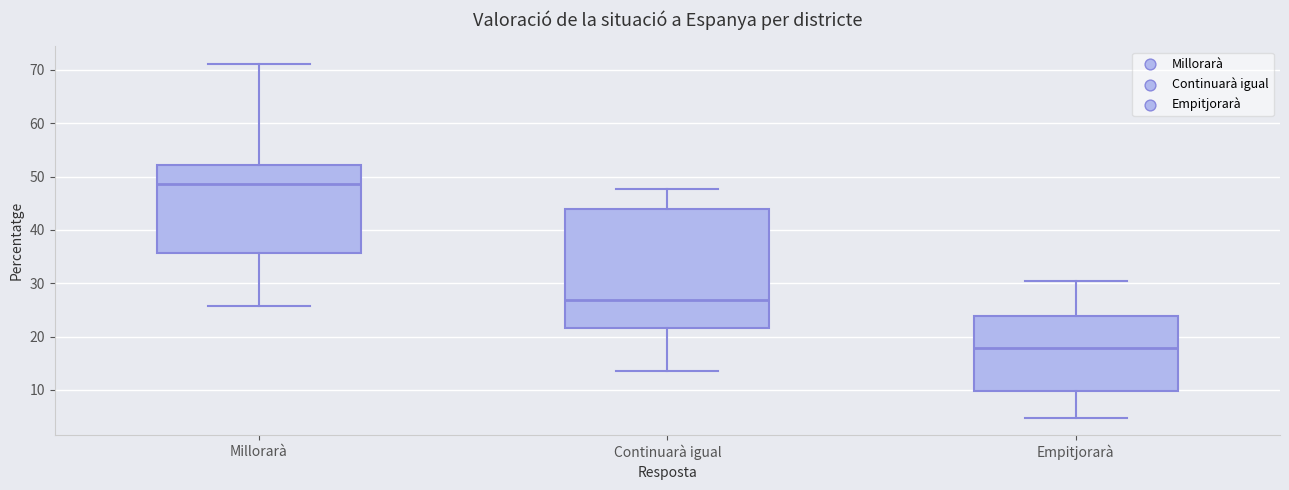

Which box is the tallest, from its lower edge to its upper edge?

Continuarà igual